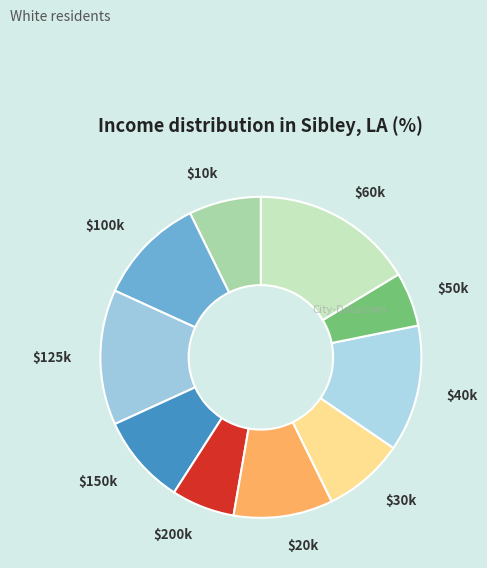

How many segments does this pie chart have?

10